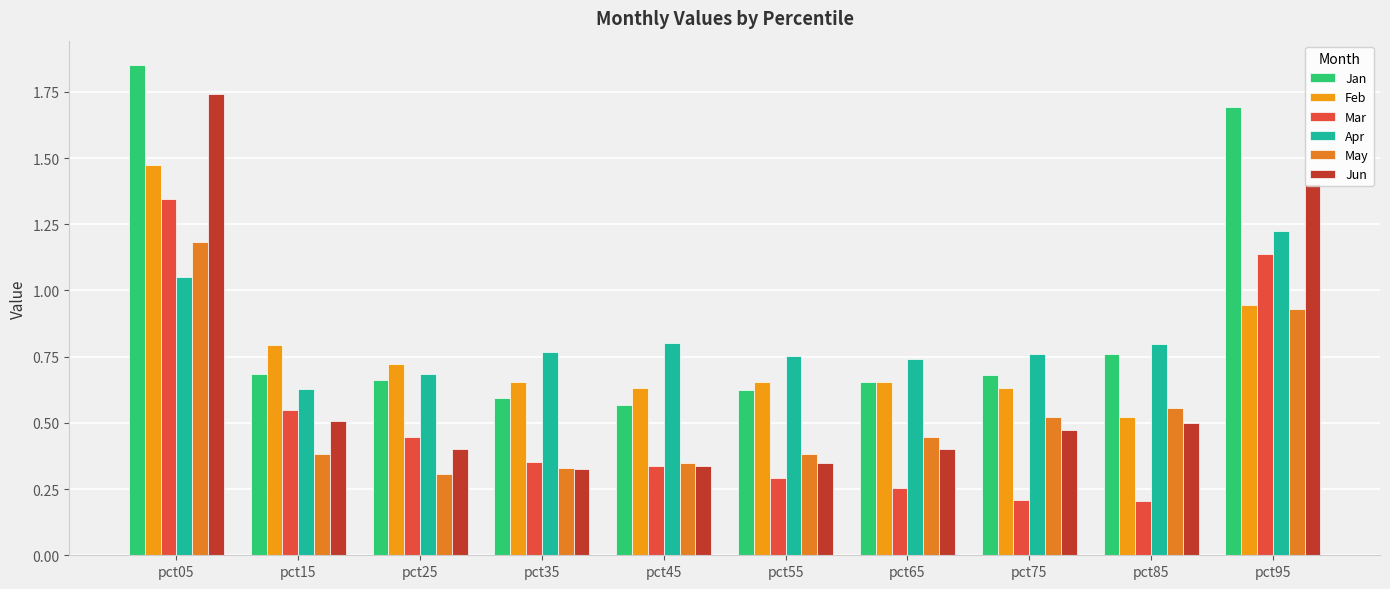

What is the difference between the maximum and second lowest values in the Mar series?

1.1